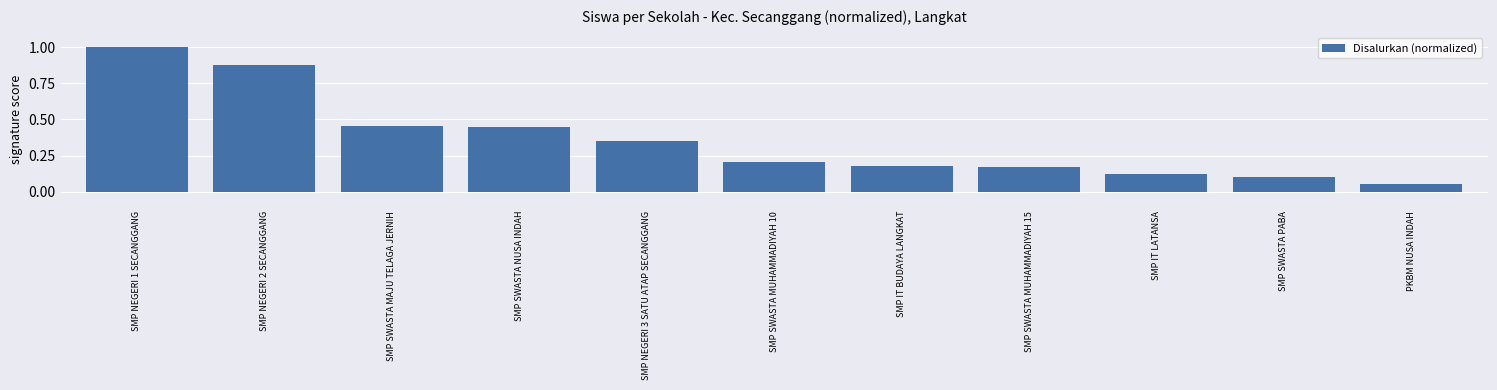

Where is the data nearest to the value 0?

PKBM NUSA INDAH